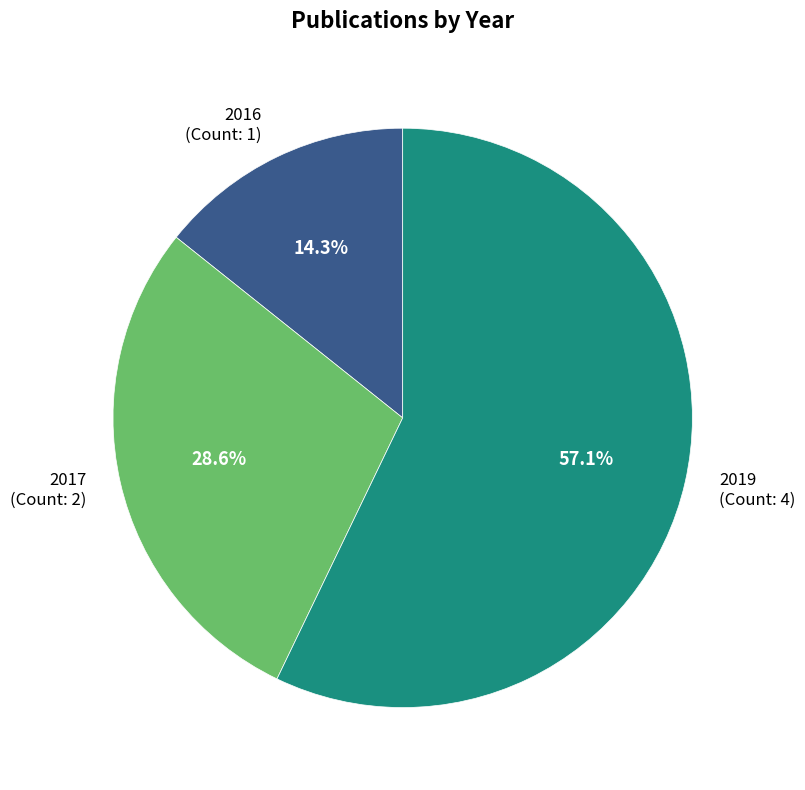

What percentage is the 2016 slice, to the nearest percent?

14%